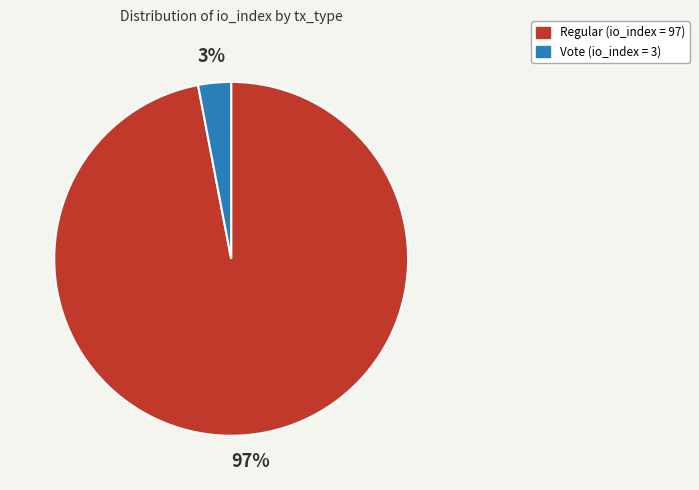

To the nearest percent, what is the difference between the largest and smallest slice percentages?

94%